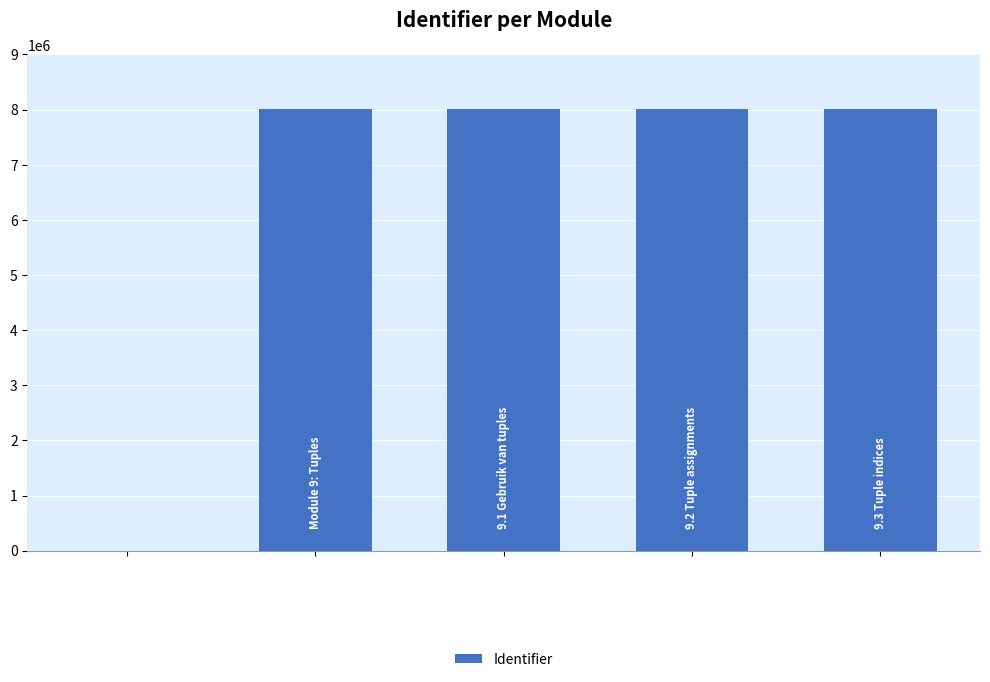

What is the maximum value shown in the chart?

8008331